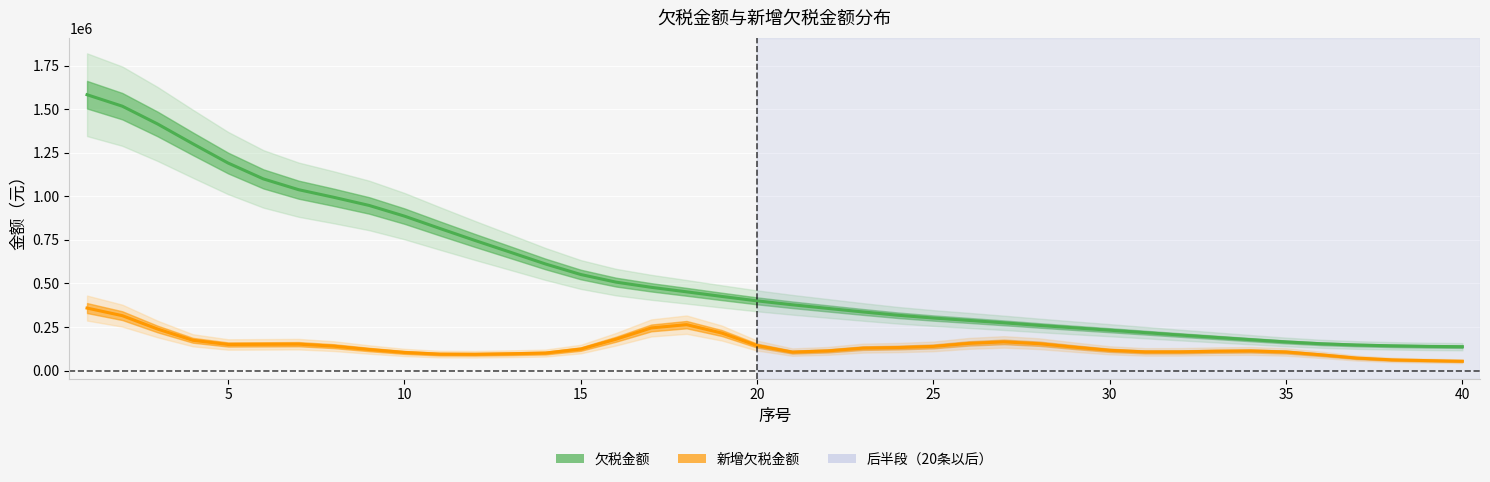

True or false: 新增欠税金额 and 欠税金额 cross at least once.

False